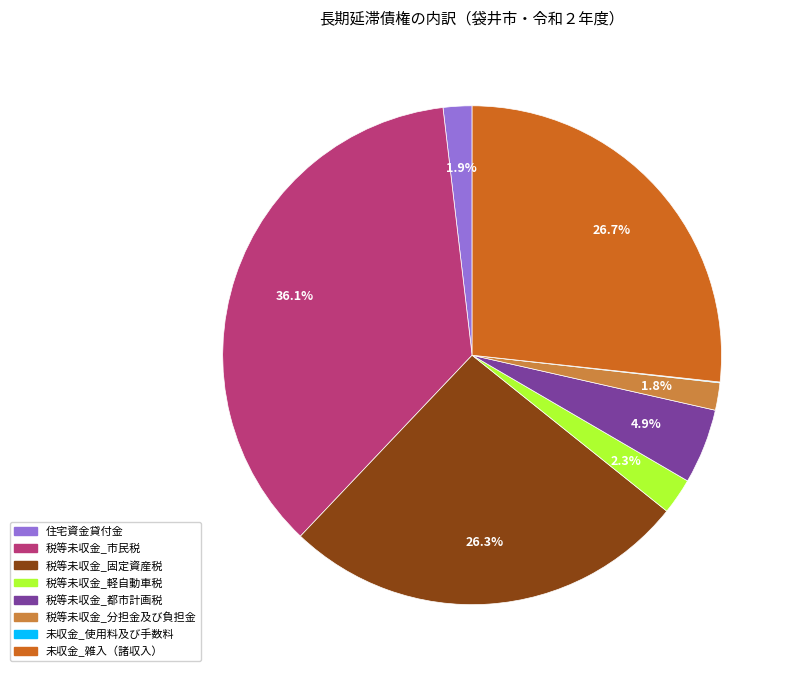

Which category has the biggest portion of the pie?

税等未収金_市民税